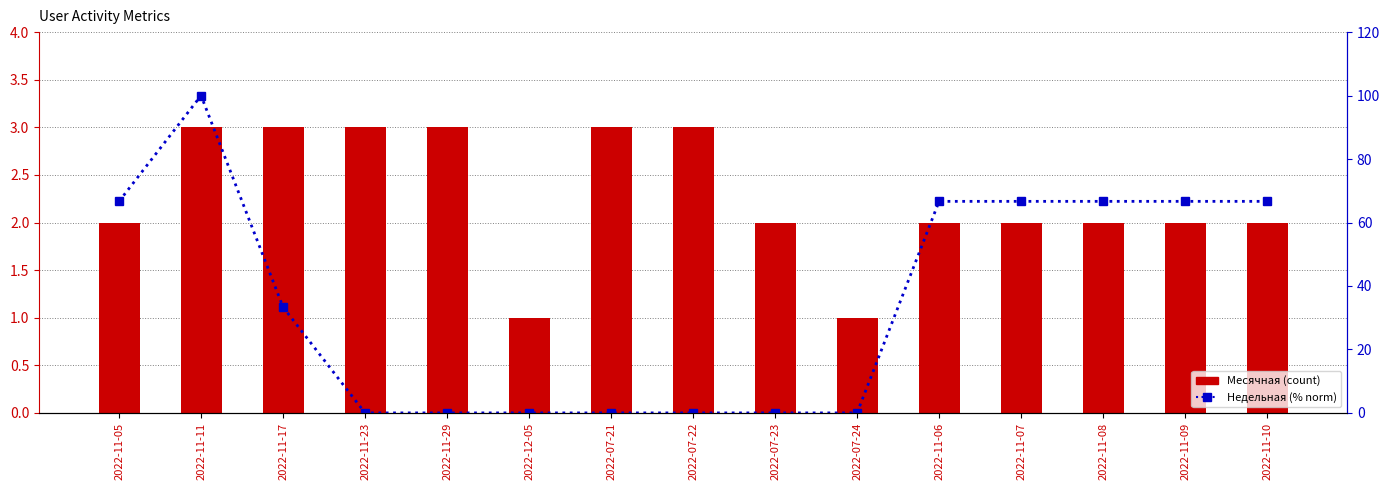

What position from the left is 2022-11-06?

11